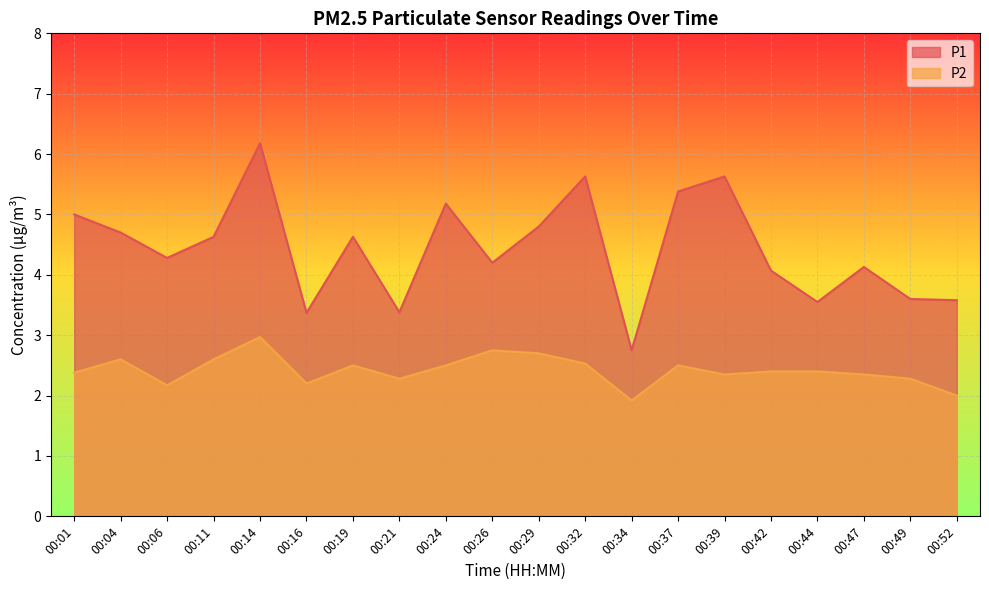

Which series has the largest total across all categories?

P1